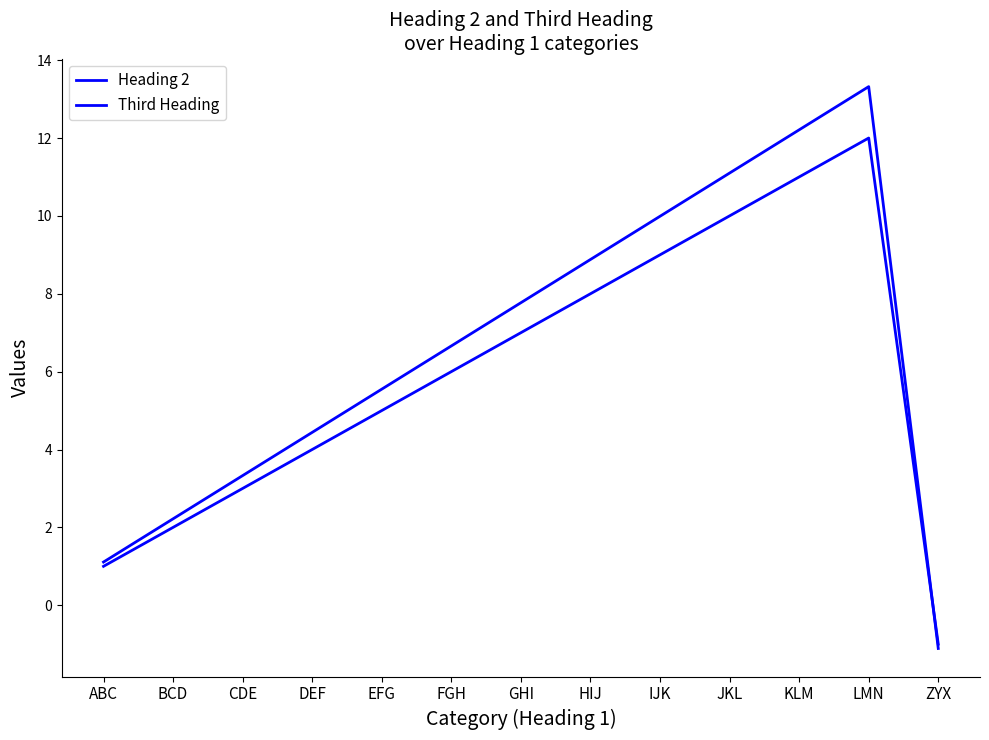

Reading right to left, transcribe all the data shown in this chart.

Heading 2: ZYX=-1.0	LMN=12.0	KLM=11.0	JKL=10.0	IJK=9.0	HIJ=8.0	GHI=7.0	FGH=6.0	EFG=5.0	DEF=4.0	CDE=3.0	BCD=2.0	ABC=1.0
Third Heading: ZYX=-1.1	LMN=13.3	KLM=12.2	JKL=11.1	IJK=10.0	HIJ=8.9	GHI=7.8	FGH=6.7	EFG=5.5	DEF=4.4	CDE=3.3	BCD=2.2	ABC=1.1